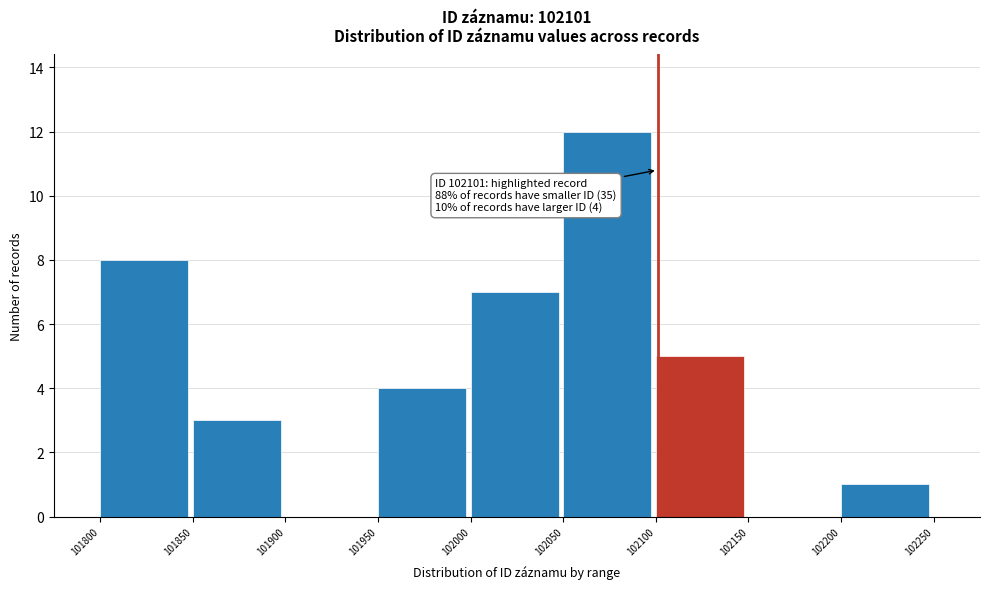

Over which range of the x-axis is the bar tallest?

102050 to 102100